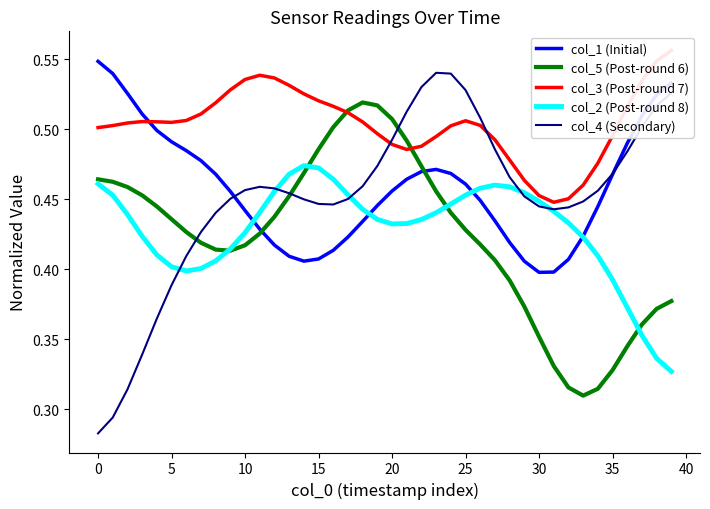

Reading left to right, list all the values displayed in this chart.

col_1 (Initial): 0.5	0.5	0.5	0.5	0.5	0.5	0.5	0.5	0.5	0.5	0.4	0.4	0.4	0.4	0.4	0.4	0.4	0.4	0.4	0.4	0.5	0.5	0.5	0.5	0.5	0.5	0.4	0.4	0.4	0.4	0.4	0.4	0.4	0.4	0.4	0.5	0.5	0.5	0.5	0.5
col_5 (Post-round 6): 0.5	0.5	0.5	0.5	0.4	0.4	0.4	0.4	0.4	0.4	0.4	0.4	0.4	0.5	0.5	0.5	0.5	0.5	0.5	0.5	0.5	0.5	0.5	0.5	0.4	0.4	0.4	0.4	0.4	0.4	0.4	0.3	0.3	0.3	0.3	0.3	0.3	0.4	0.4	0.4
col_3 (Post-round 7): 0.5	0.5	0.5	0.5	0.5	0.5	0.5	0.5	0.5	0.5	0.5	0.5	0.5	0.5	0.5	0.5	0.5	0.5	0.5	0.5	0.5	0.5	0.5	0.5	0.5	0.5	0.5	0.5	0.5	0.5	0.5	0.4	0.5	0.5	0.5	0.5	0.5	0.5	0.5	0.6
col_2 (Post-round 8): 0.5	0.5	0.4	0.4	0.4	0.4	0.4	0.4	0.4	0.4	0.4	0.4	0.5	0.5	0.5	0.5	0.5	0.5	0.4	0.4	0.4	0.4	0.4	0.4	0.4	0.5	0.5	0.5	0.5	0.5	0.4	0.4	0.4	0.4	0.4	0.4	0.4	0.4	0.3	0.3
col_4 (Secondary): 0.3	0.3	0.3	0.3	0.4	0.4	0.4	0.4	0.4	0.5	0.5	0.5	0.5	0.5	0.4	0.4	0.4	0.5	0.5	0.5	0.5	0.5	0.5	0.5	0.5	0.5	0.5	0.5	0.5	0.5	0.4	0.4	0.4	0.4	0.5	0.5	0.5	0.5	0.5	0.5